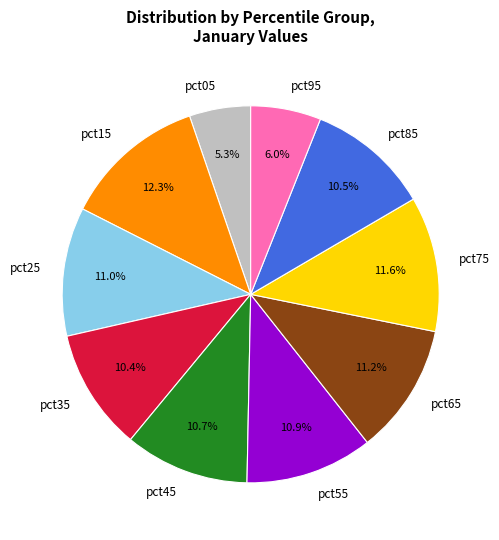

Which slice is the smallest?

pct05